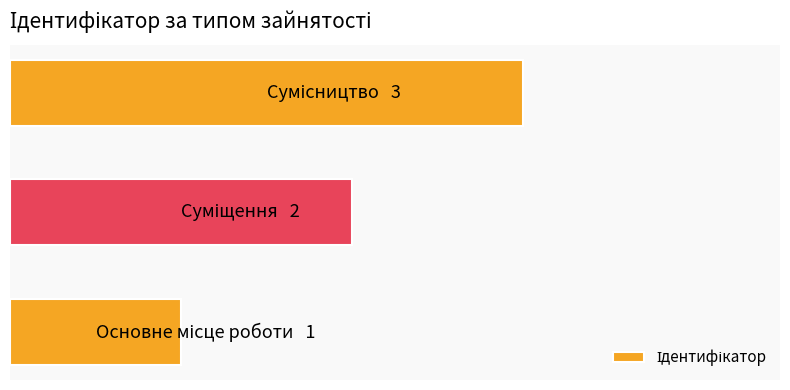

Does the chart contain any negative values?

No